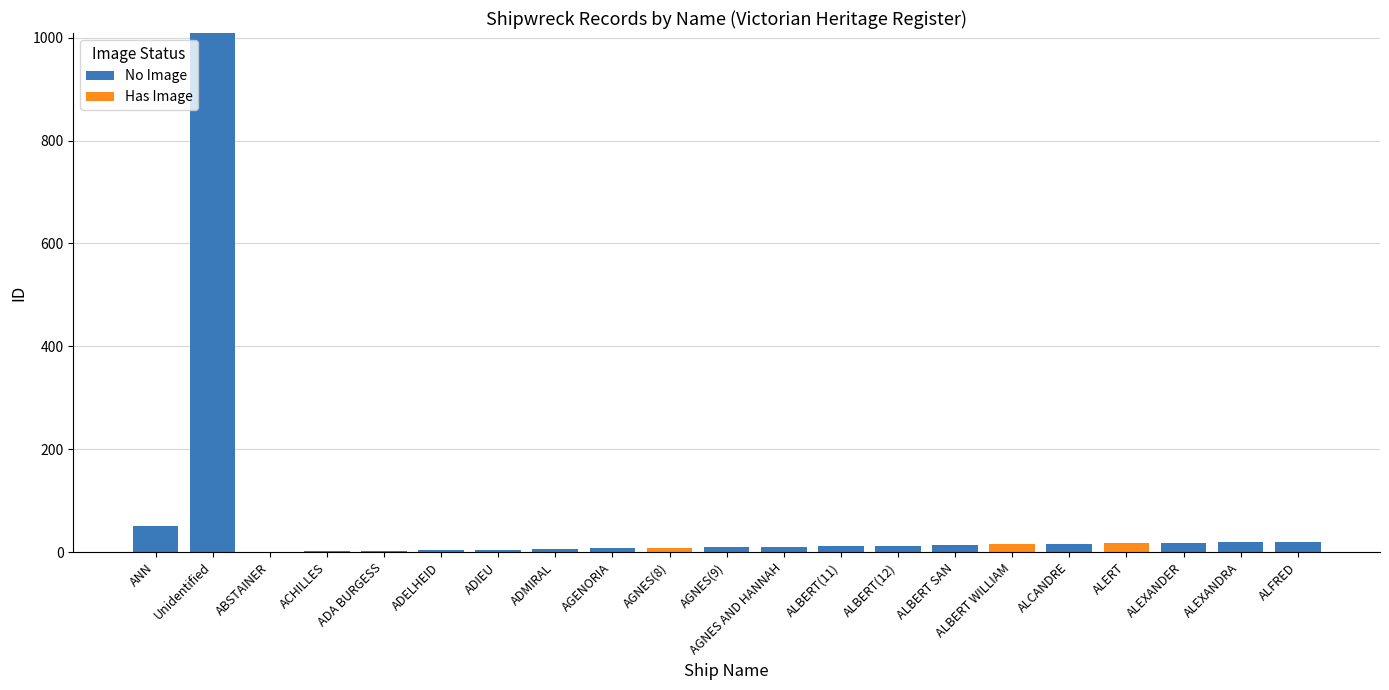

Is it true that No Image equals -532 at ALERT?

False